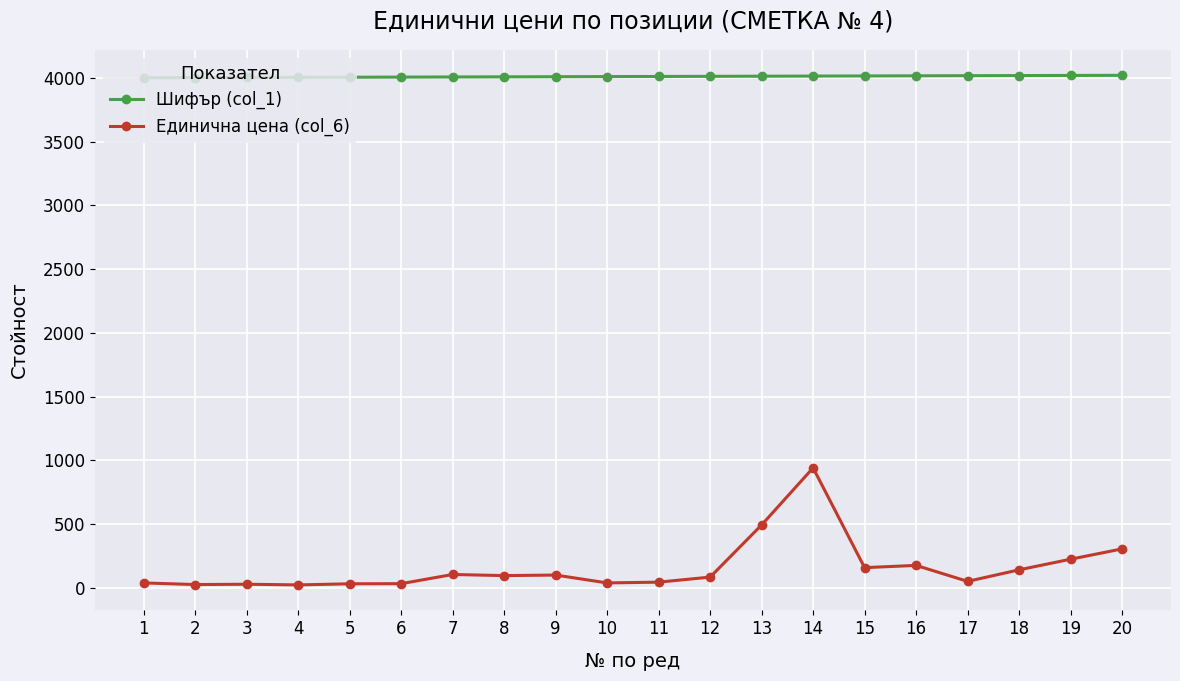

Between 13 and 20, which series saw the biggest shift?

Единична цена (col_6)